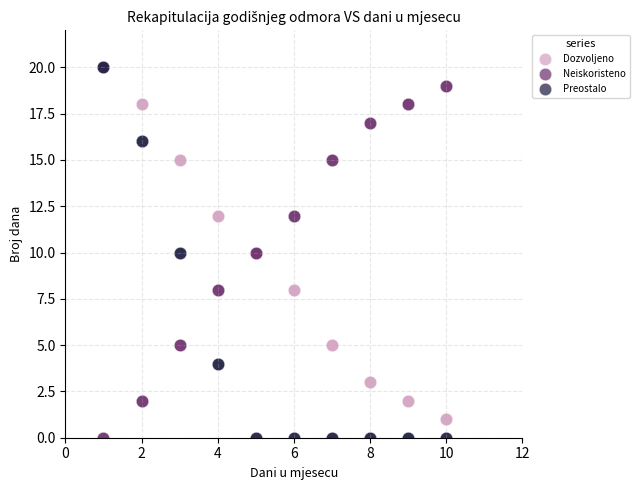

What are all the series names shown in the legend?

Dozvoljeno, Neiskoristeno, Preostalo